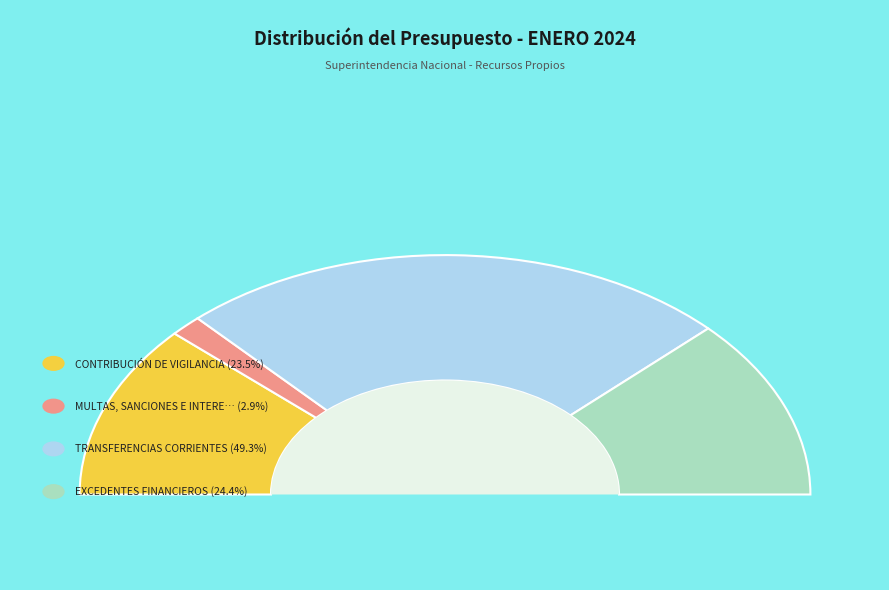

Do REINTEGROS Y OTROS RECURSOS and TRANSFERENCIAS CORRIENTES together represent more than half of the pie?

No